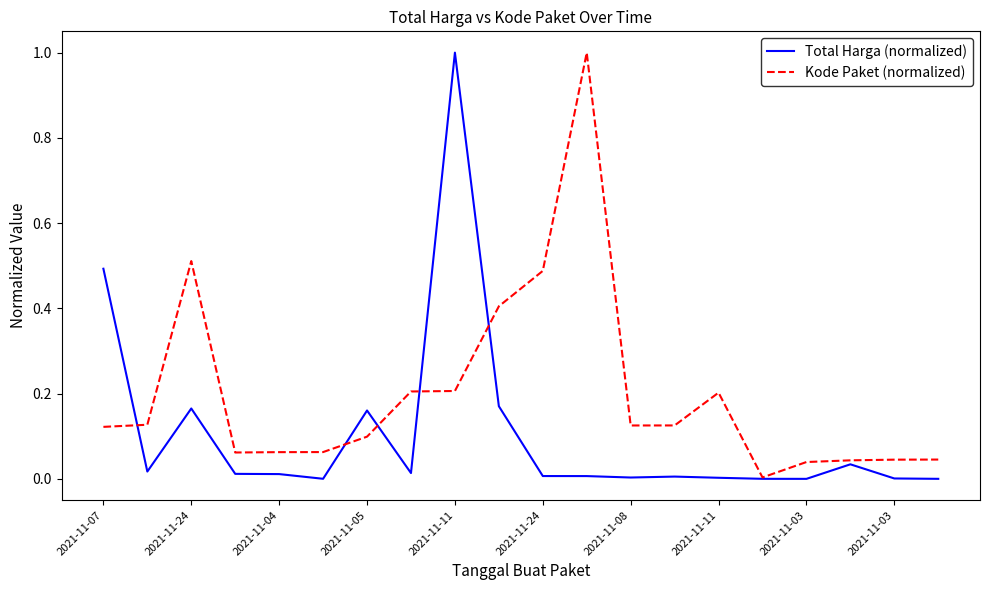

In Kode Paket (normalized), how many points are higher than both neighbors (excluding endpoints)?

3